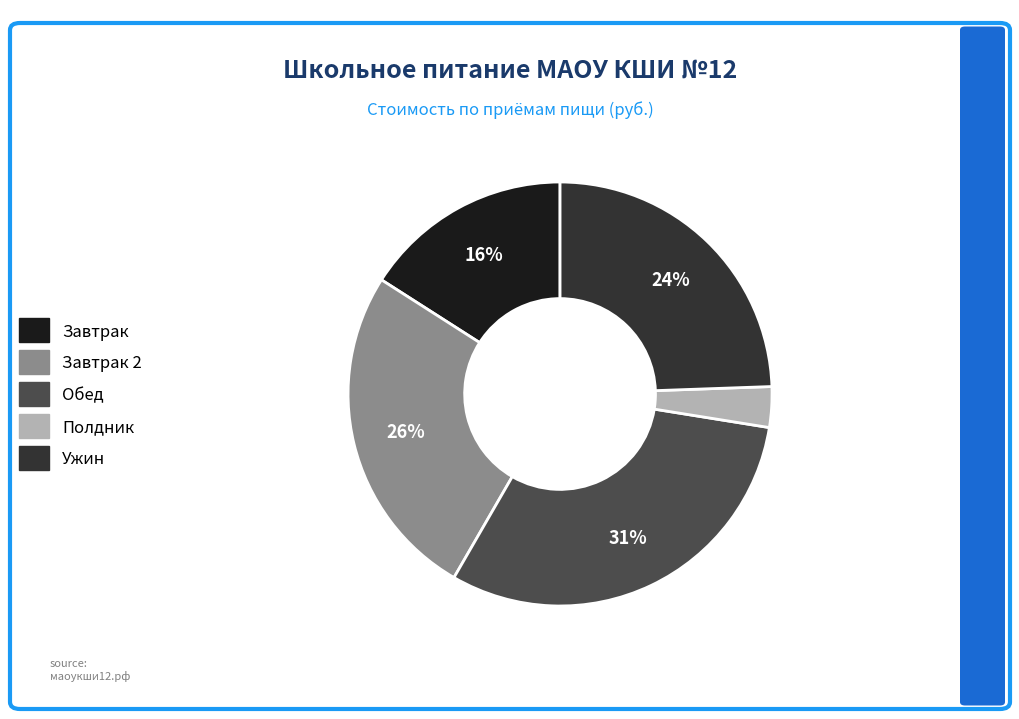

To the nearest percent, what is the difference between the largest and smallest slice percentages?

28%